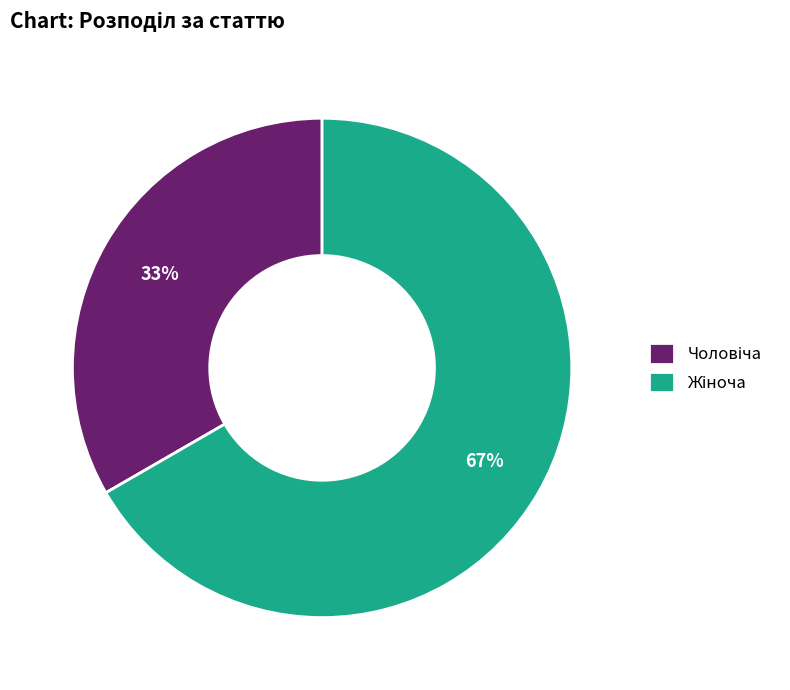

To the nearest percent, what is the average slice percentage?

50%